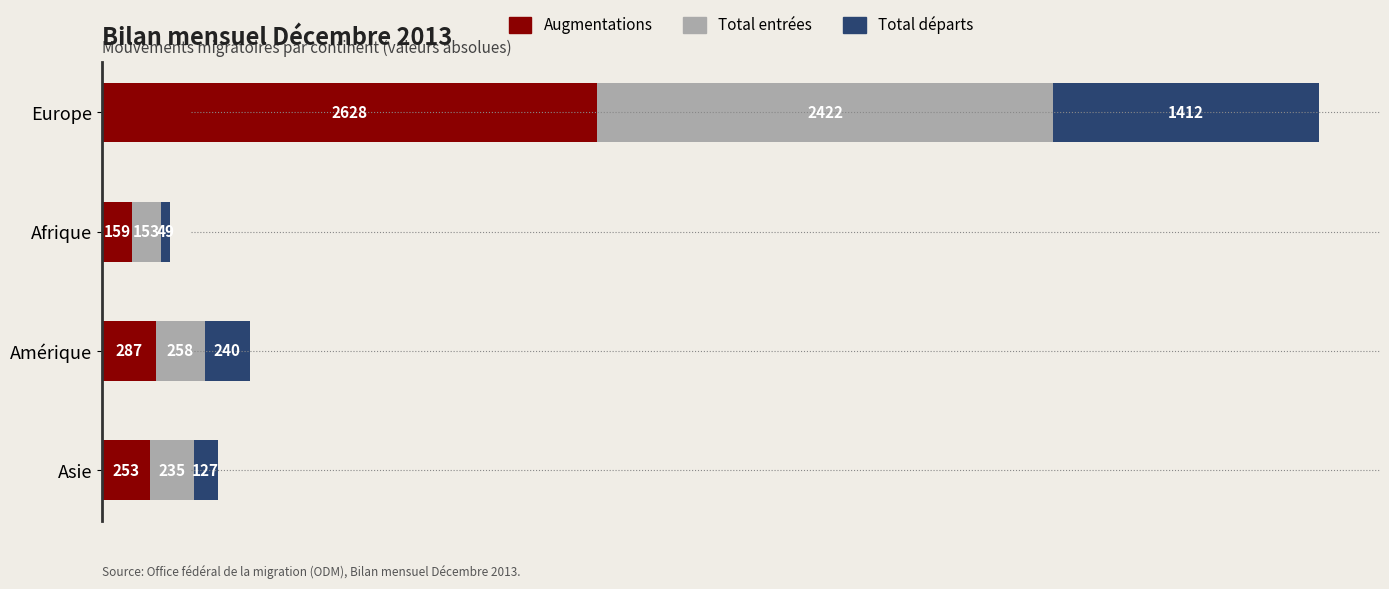

What is the total value across all series at Amérique?

785